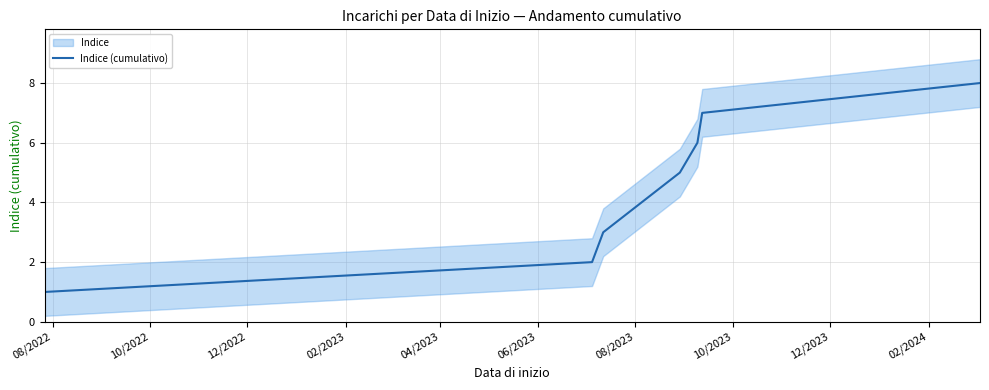

True or false: the data has more than 2 interior local peaks.

False